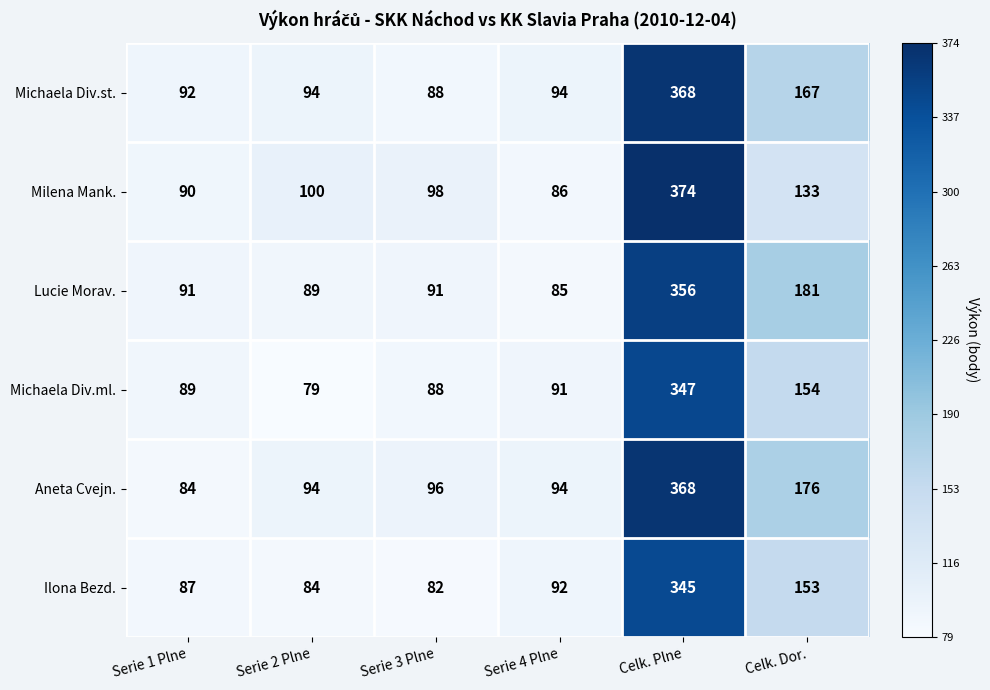

At which category is the sum across all series the highest?

Celk. Plne